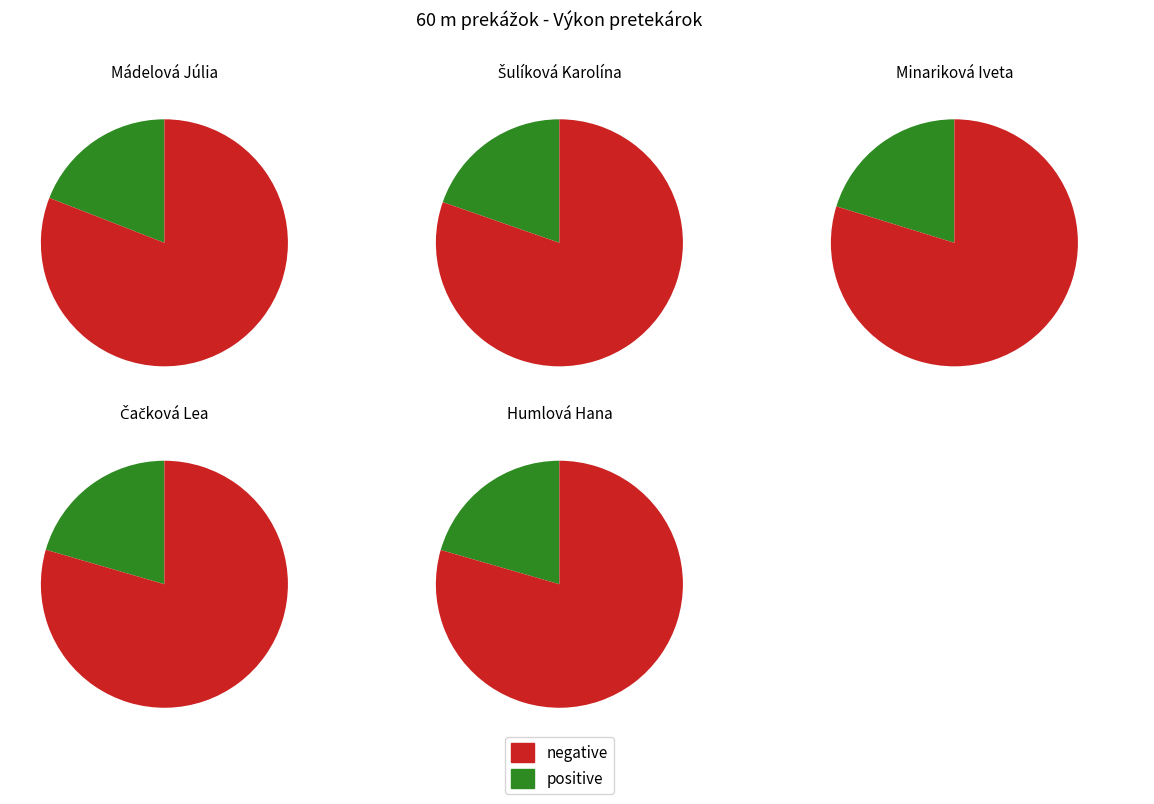

What portion of the pie excludes Šulíková Karolína?

80.3%